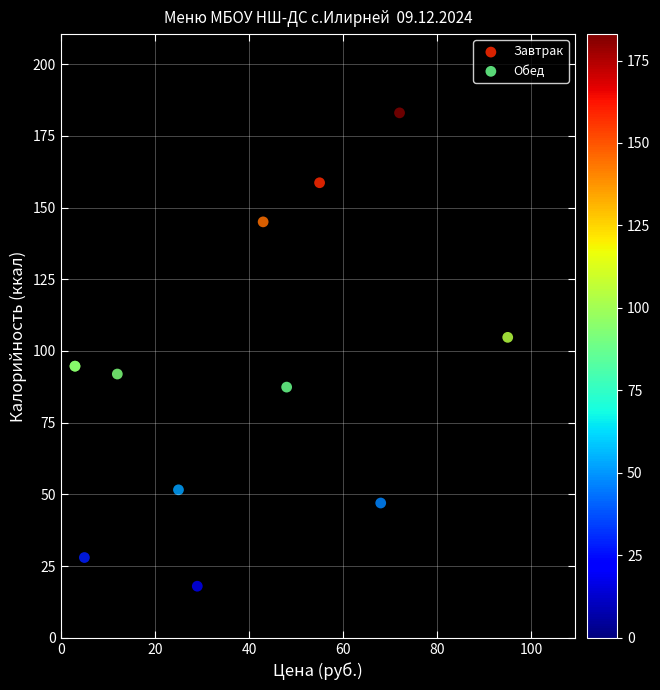

Which series contains the highest Y value?

Обед